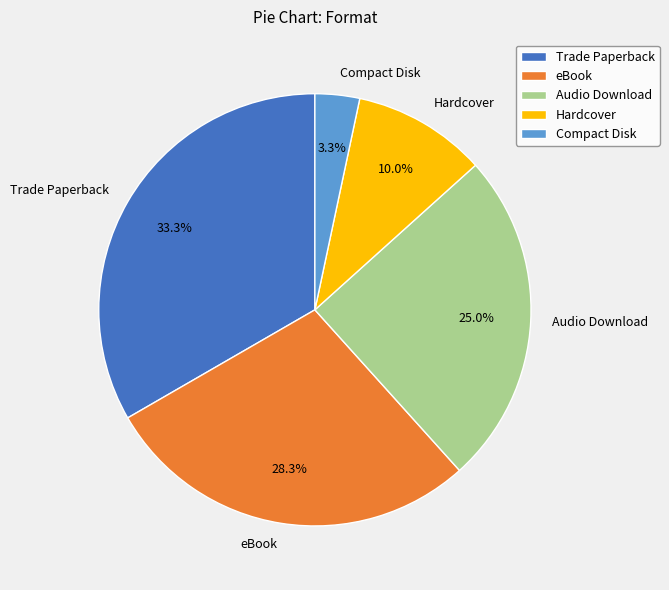

Combined, do Hardcover and Compact Disk account for over 50%?

No